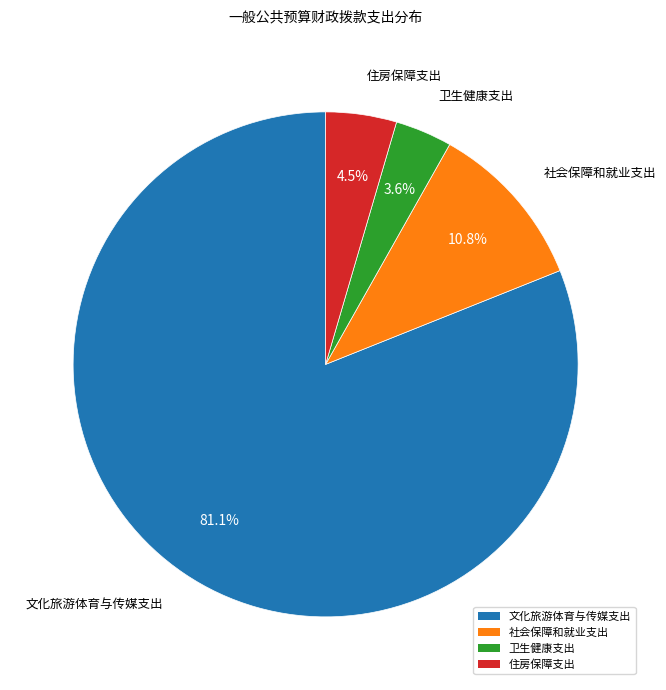

Which slice represents more than half of the pie?

文化旅游体育与传媒支出